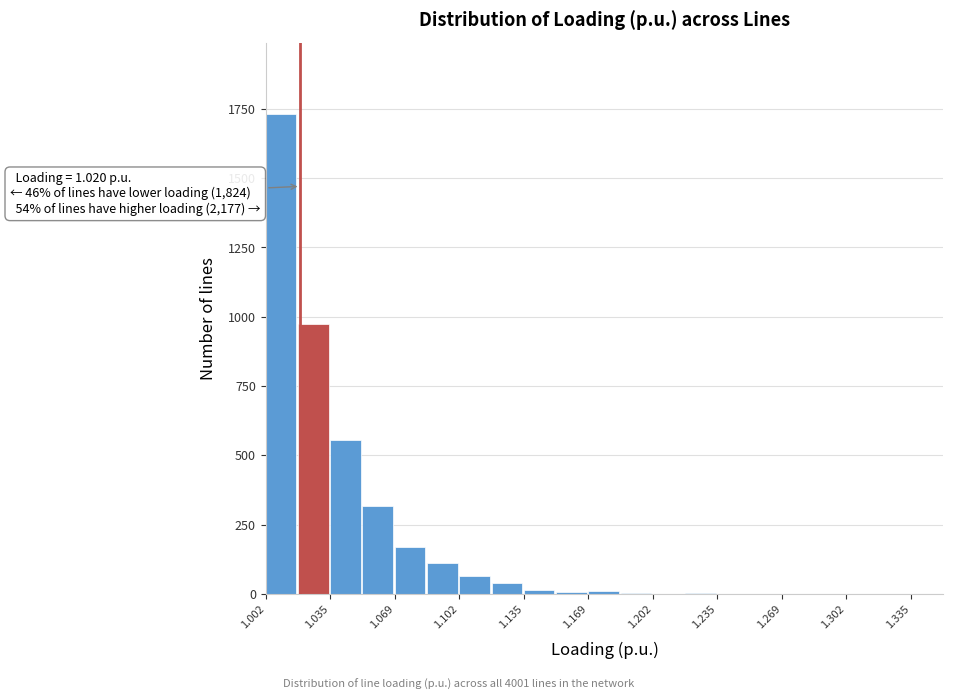

Around what value on the x-axis is the tallest bar? Give the approximate position of its centre, as read against the axis.

1.010